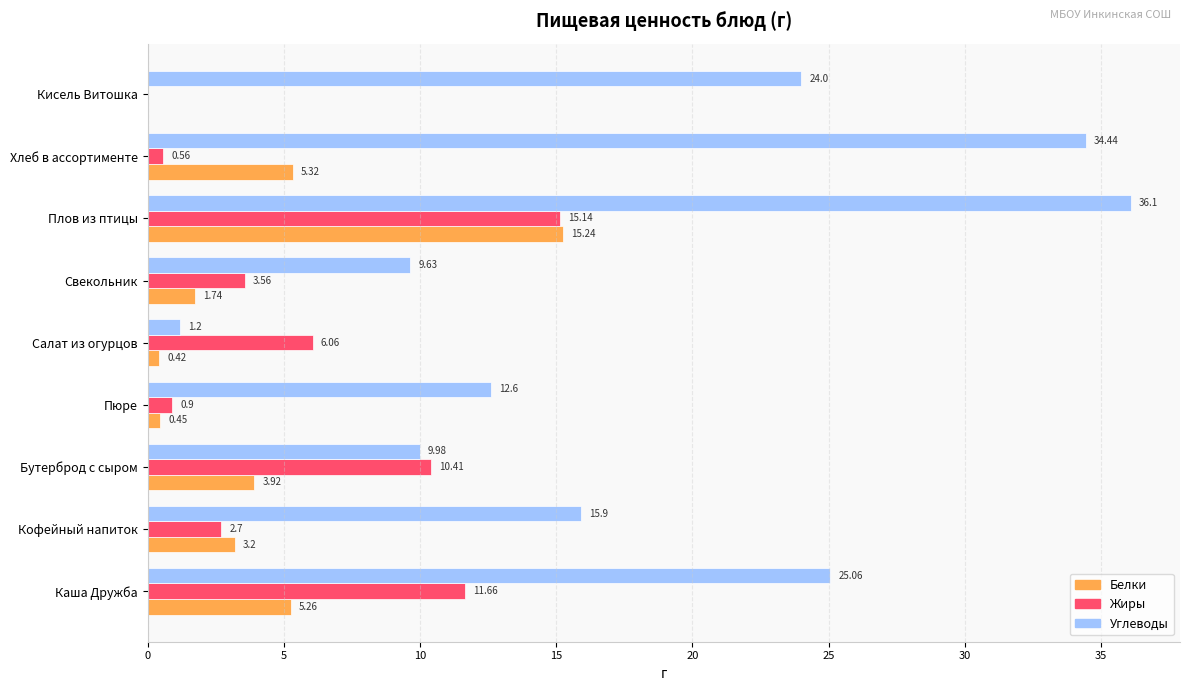

Which series changed the most between Каша Дружба and Салат из огурцов?

Углеводы